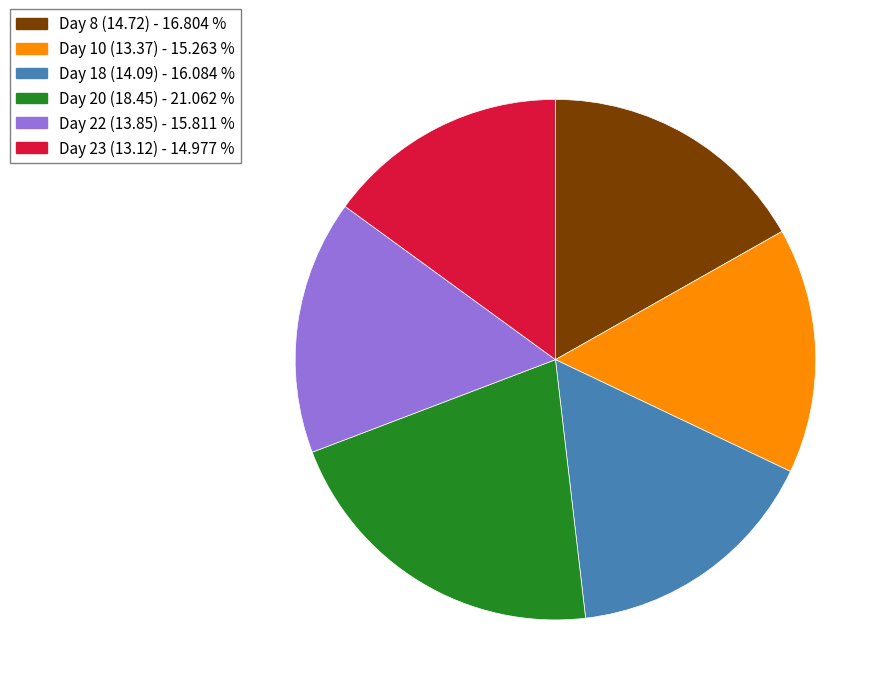

Do Day 20 (18.45) and Day 10 (13.37) together represent more than half of the pie?

No